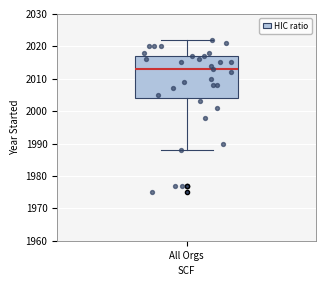

Read this box plot against the y-axis: the position of the median line, the range covered by the box, and the ends of both whiskers. The values are not printed on the chart, so give them approximately, as read against the axis.

median 2013, box 2004 to 2017, whiskers 1988 to 2022